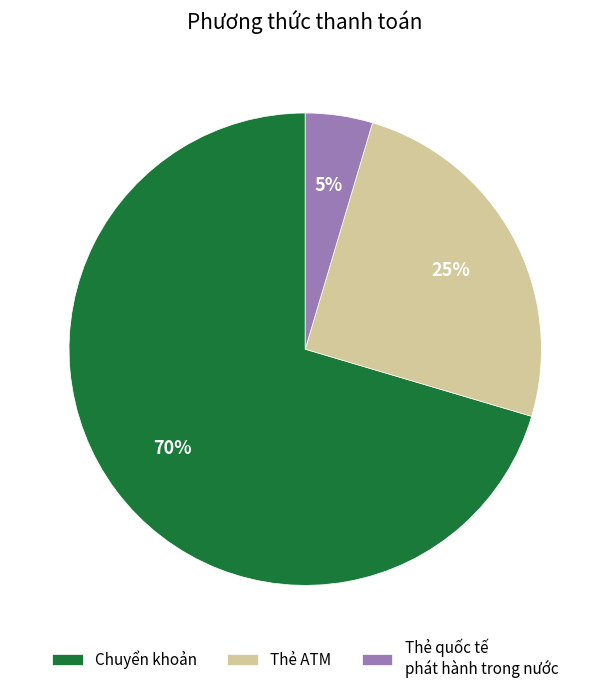

Combined, do Thẻ ATM and Chuyển khoản account for over 50%?

Yes